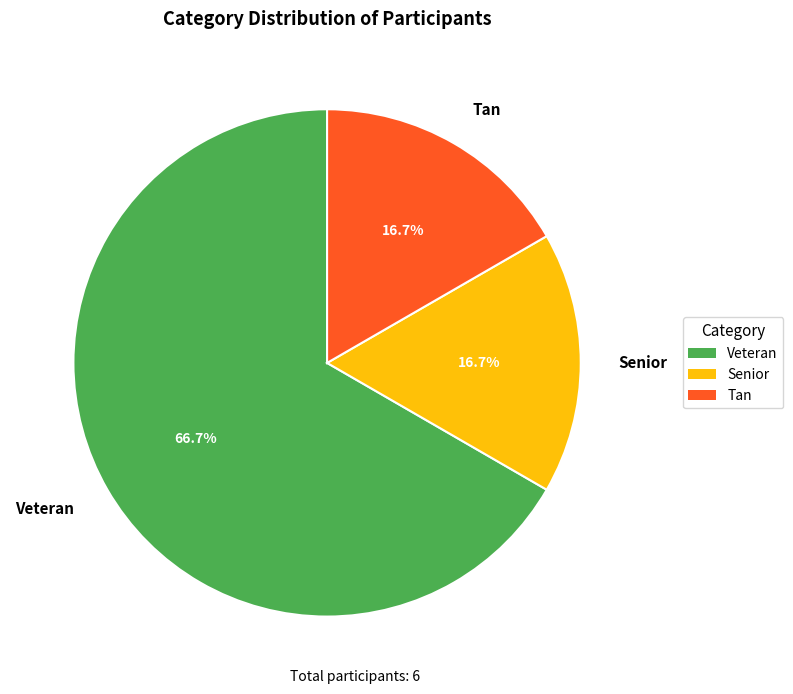

What percentage is the Tan slice, to the nearest percent?

17%